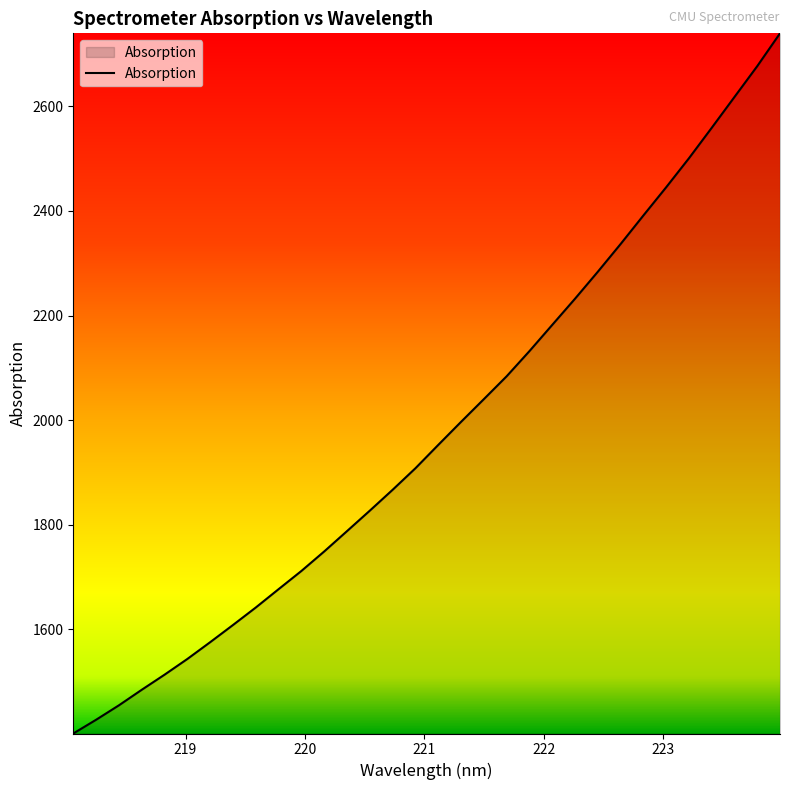

What is the sum of all values?

63352.6